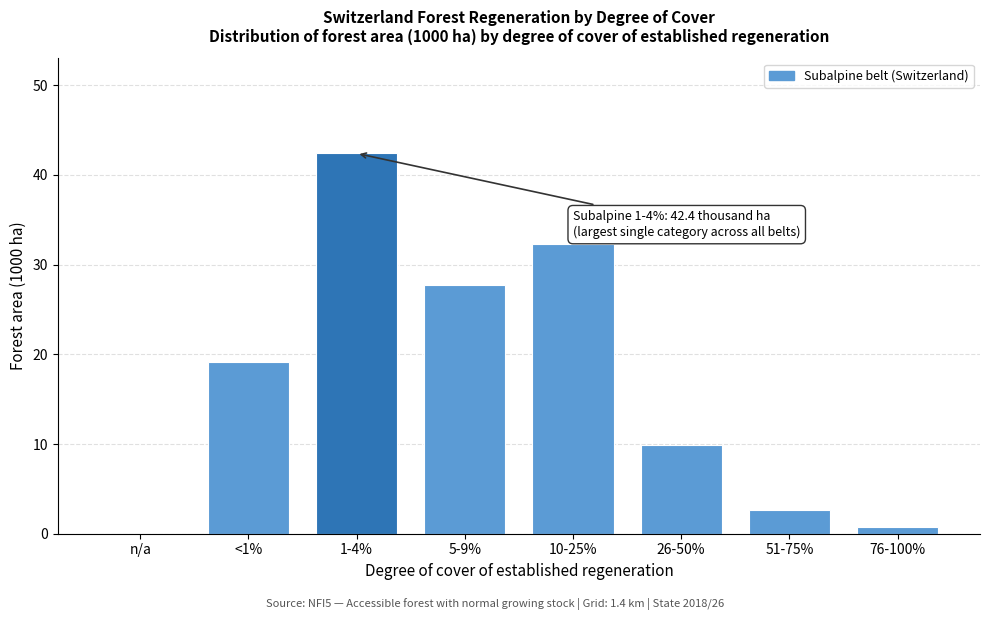

Reading left to right, extract all data points from this chart.

n/a=0.0	<1%=19.2	1-4%=42.4	5-9%=27.7	10-25%=32.3	26-50%=9.9	51-75%=2.7	76-100%=0.7